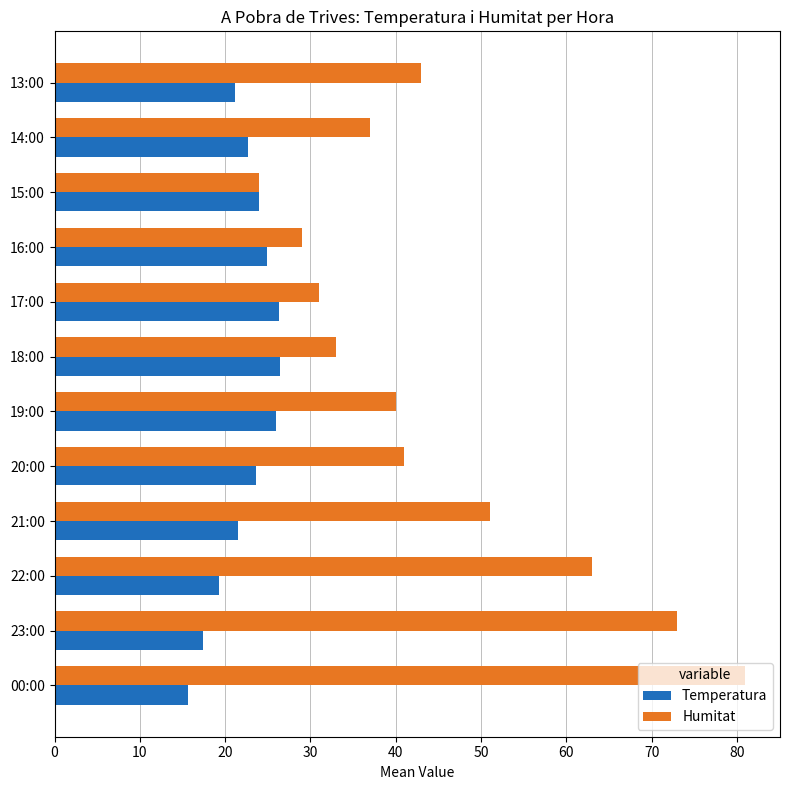

Is the value of Humitat at 00:00 greater than the value of Temperatura at 23:00?

Yes